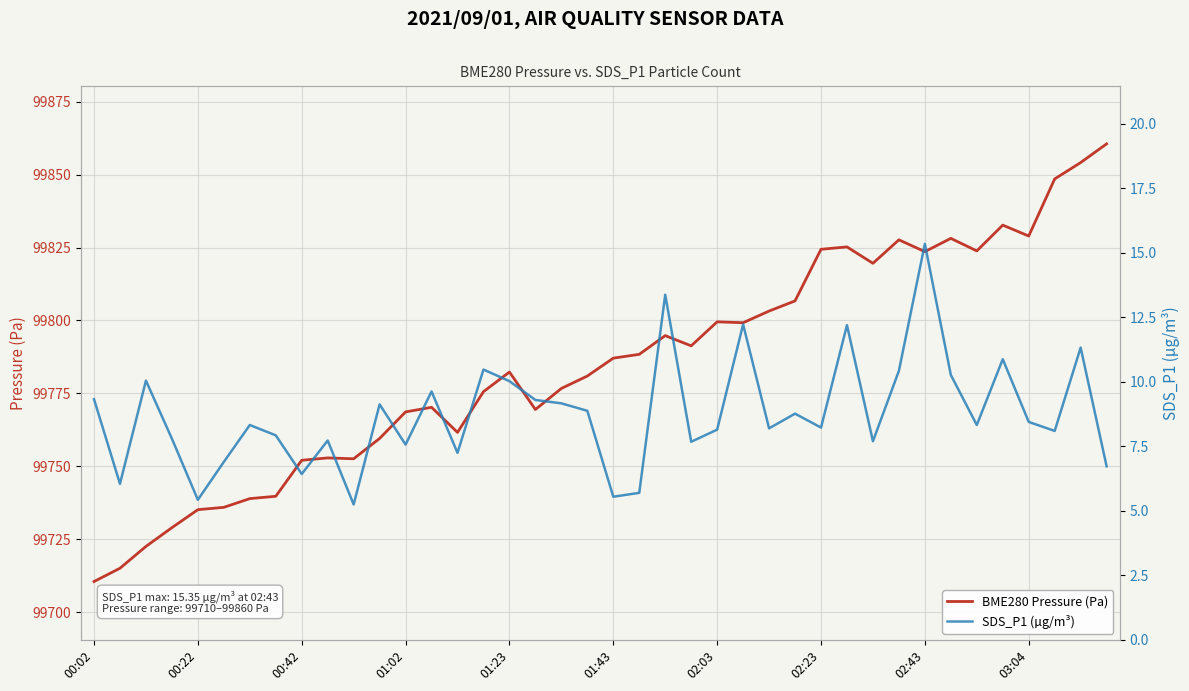

True or false: BME280 Pressure (Pa) has more than 1 interior local peaks.

True